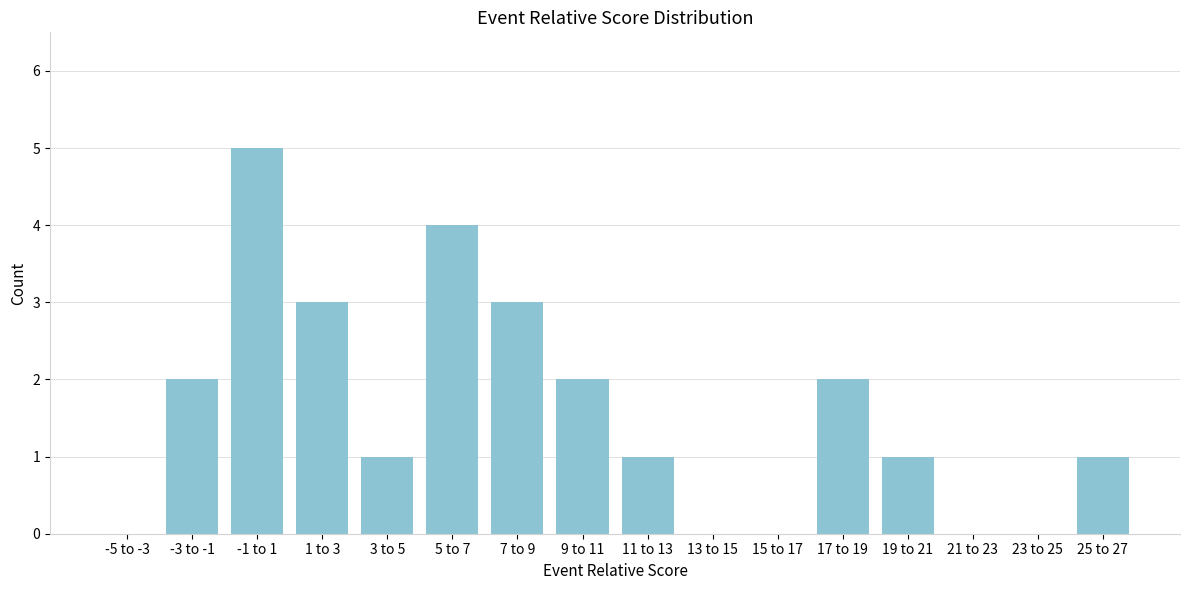

Reading left to right, list all the values displayed in this chart.

-5 to -3=0	-3 to -1=2	-1 to 1=5	1 to 3=3	3 to 5=1	5 to 7=4	7 to 9=3	9 to 11=2	11 to 13=1	13 to 15=0	15 to 17=0	17 to 19=2	19 to 21=1	21 to 23=0	23 to 25=0	25 to 27=1